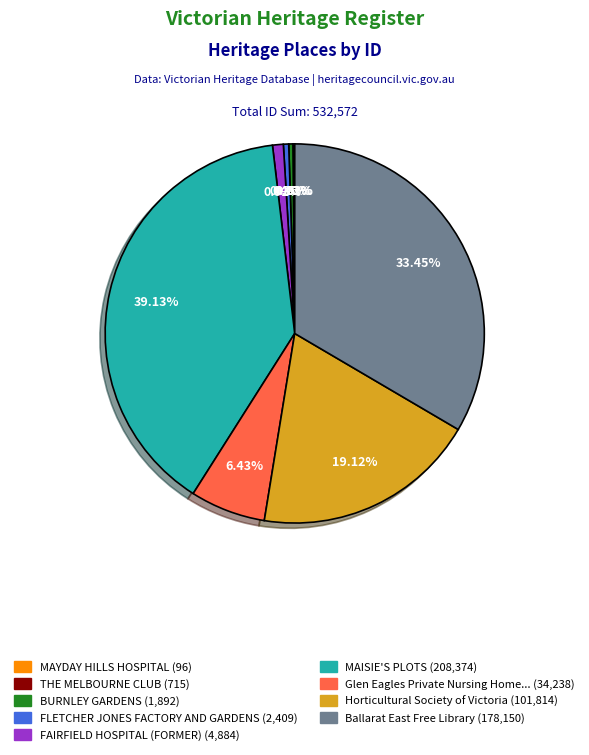

Does any single category account for the majority?

No